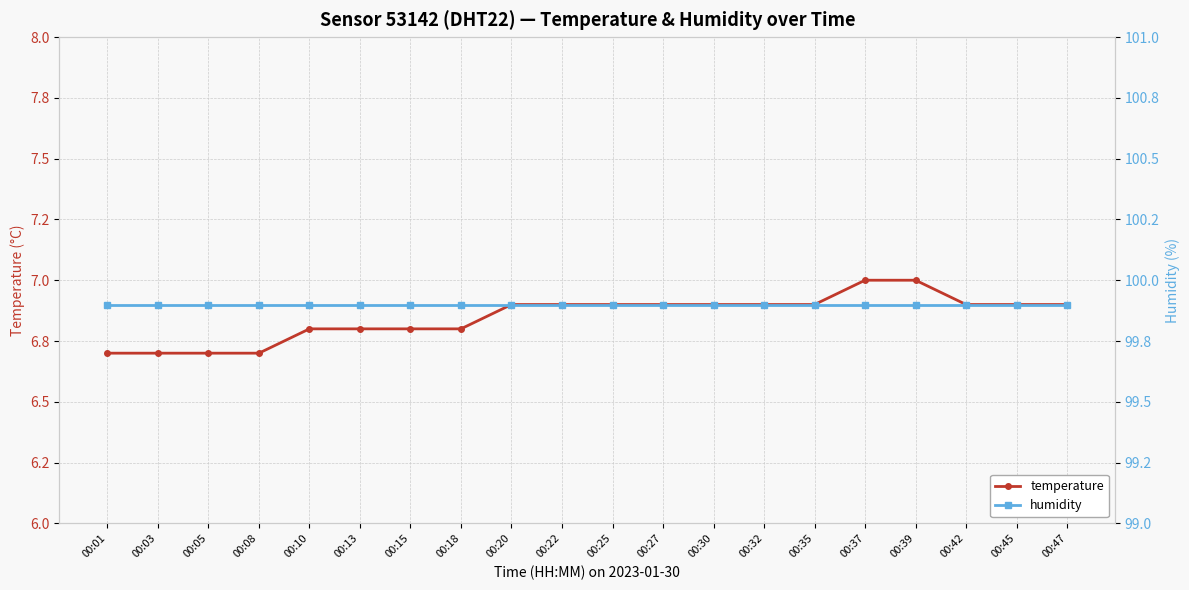

List the labels in order of temperature value, smallest first.

00:01, 00:03, 00:05, 00:08, 00:10, 00:13, 00:15, 00:18, 00:20, 00:22, 00:25, 00:27, 00:30, 00:32, 00:35, 00:42, 00:45, 00:47, 00:37, 00:39